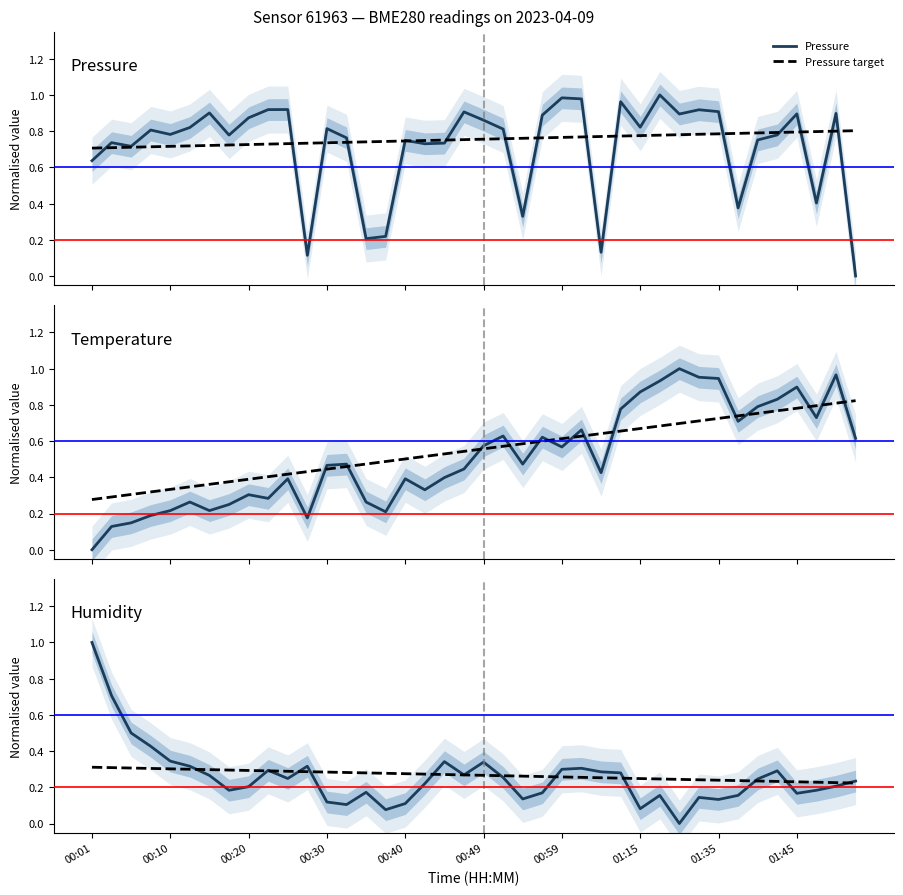

Reading left to right, what are all the values shown in this chart?

Pressure: 0.6	0.7	0.7	0.8	0.8	0.8	0.9	0.8	0.9	0.9	0.9	0.1	0.8	0.8	0.2	0.2	0.7	0.7	0.7	0.9	0.9	0.8	0.3	0.9	1.0	1.0	0.1	1.0	0.8	1.0	0.9	0.9	0.9	0.4	0.8	0.8	0.9	0.4	0.9	0.0
Pressure target: 0.7	0.7	0.7	0.7	0.7	0.7	0.7	0.7	0.7	0.7	0.7	0.7	0.7	0.7	0.7	0.7	0.7	0.7	0.8	0.8	0.8	0.8	0.8	0.8	0.8	0.8	0.8	0.8	0.8	0.8	0.8	0.8	0.8	0.8	0.8	0.8	0.8	0.8	0.8	0.8
Temperature: 0.0	0.1	0.1	0.2	0.2	0.3	0.2	0.2	0.3	0.3	0.4	0.2	0.5	0.5	0.3	0.2	0.4	0.3	0.4	0.4	0.6	0.6	0.5	0.6	0.6	0.7	0.4	0.8	0.9	0.9	1.0	1.0	0.9	0.7	0.8	0.8	0.9	0.7	1.0	0.6
Temperature target: 0.3	0.3	0.3	0.3	0.3	0.3	0.4	0.4	0.4	0.4	0.4	0.4	0.4	0.5	0.5	0.5	0.5	0.5	0.5	0.5	0.6	0.6	0.6	0.6	0.6	0.6	0.6	0.7	0.7	0.7	0.7	0.7	0.7	0.7	0.8	0.8	0.8	0.8	0.8	0.8
Humidity: 1.0	0.7	0.5	0.4	0.3	0.3	0.3	0.2	0.2	0.3	0.2	0.3	0.1	0.1	0.2	0.1	0.1	0.2	0.3	0.3	0.3	0.3	0.1	0.2	0.3	0.3	0.3	0.3	0.1	0.2	0.0	0.1	0.1	0.2	0.2	0.3	0.2	0.2	0.2	0.2
Humidity target: 0.3	0.3	0.3	0.3	0.3	0.3	0.3	0.3	0.3	0.3	0.3	0.3	0.3	0.3	0.3	0.3	0.3	0.3	0.3	0.3	0.3	0.3	0.3	0.3	0.3	0.3	0.3	0.3	0.2	0.2	0.2	0.2	0.2	0.2	0.2	0.2	0.2	0.2	0.2	0.2